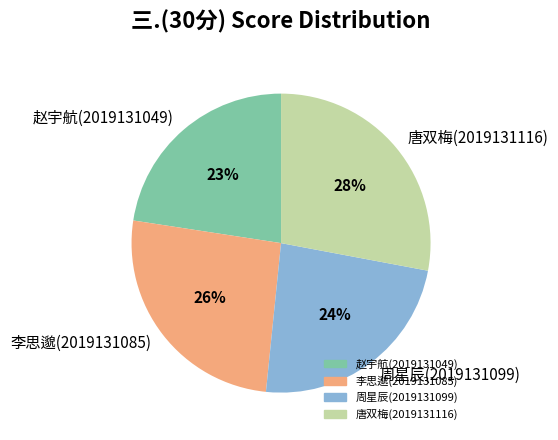

Does 唐双梅(2019131116) account for over 50% of the chart?

No